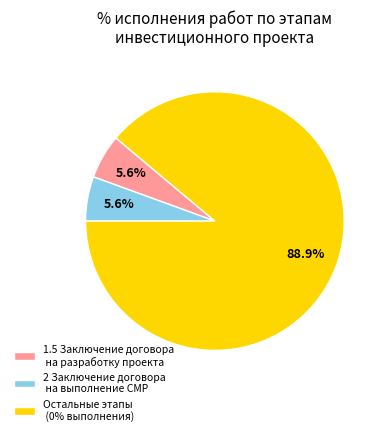

How many segments does this pie chart have?

3